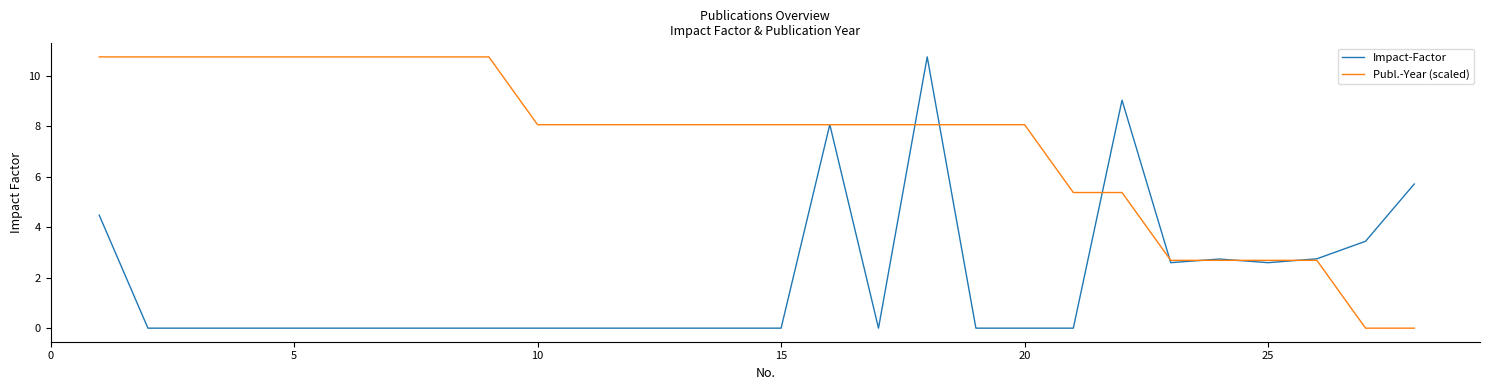

What is the maximum value shown in the chart?

10.8